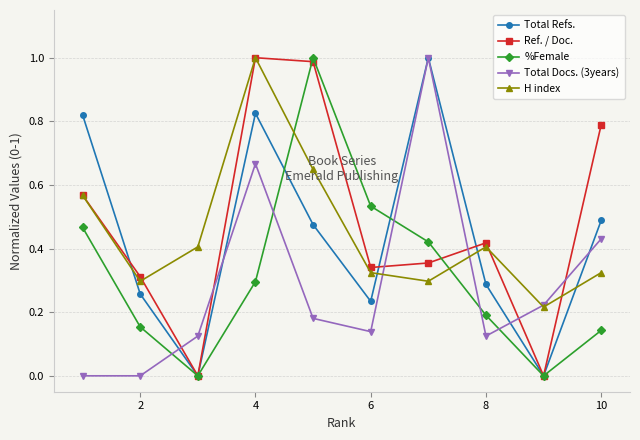

True or false: %Female has more than 1 interior local peaks.

False